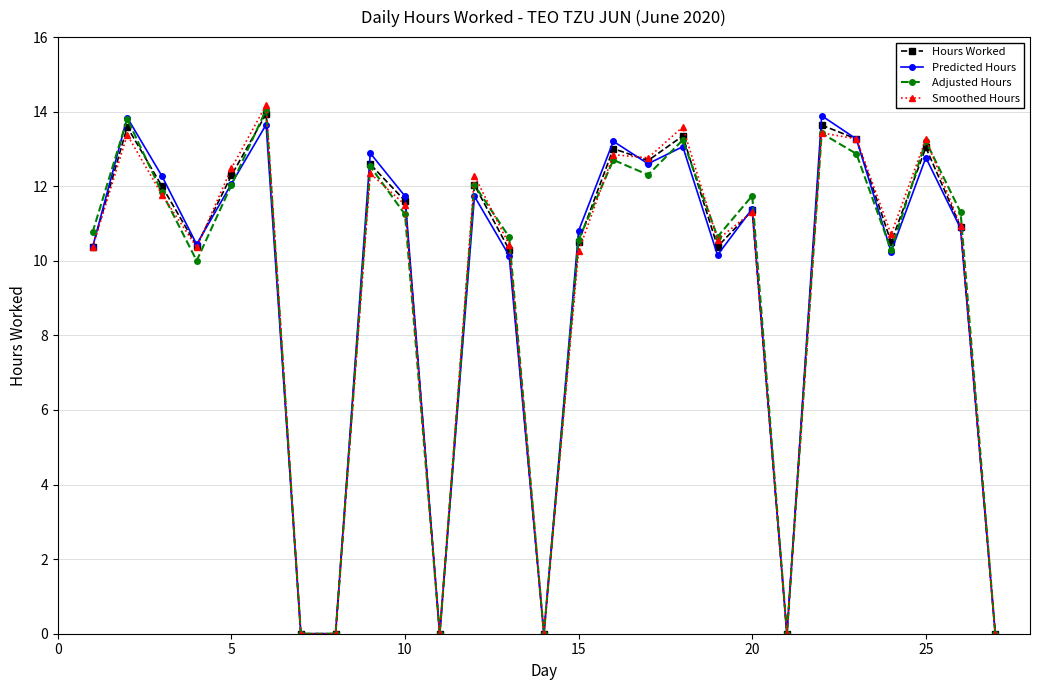

True or false: Predicted Hours has more than 0 points higher than both neighbors.

True